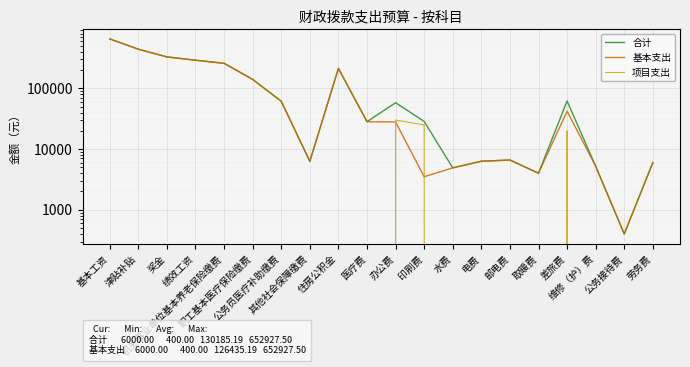

What is the difference between the maximum and minimum values in the 基本支出 series?

652527.5